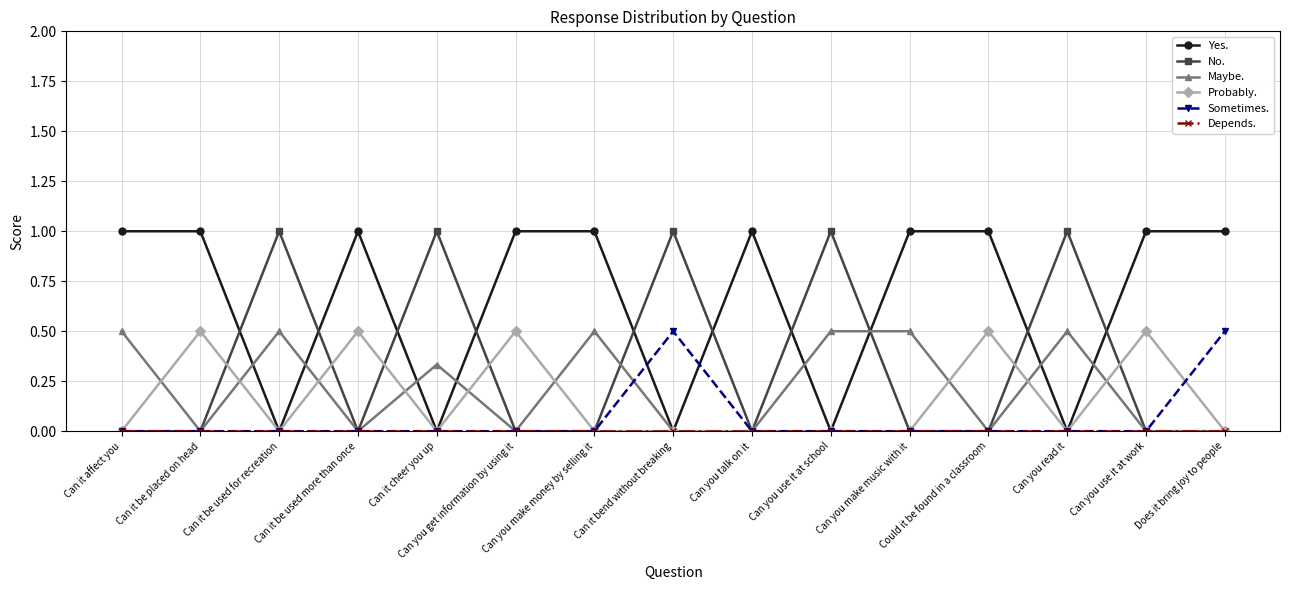

Which series has the largest total across all categories?

Yes.